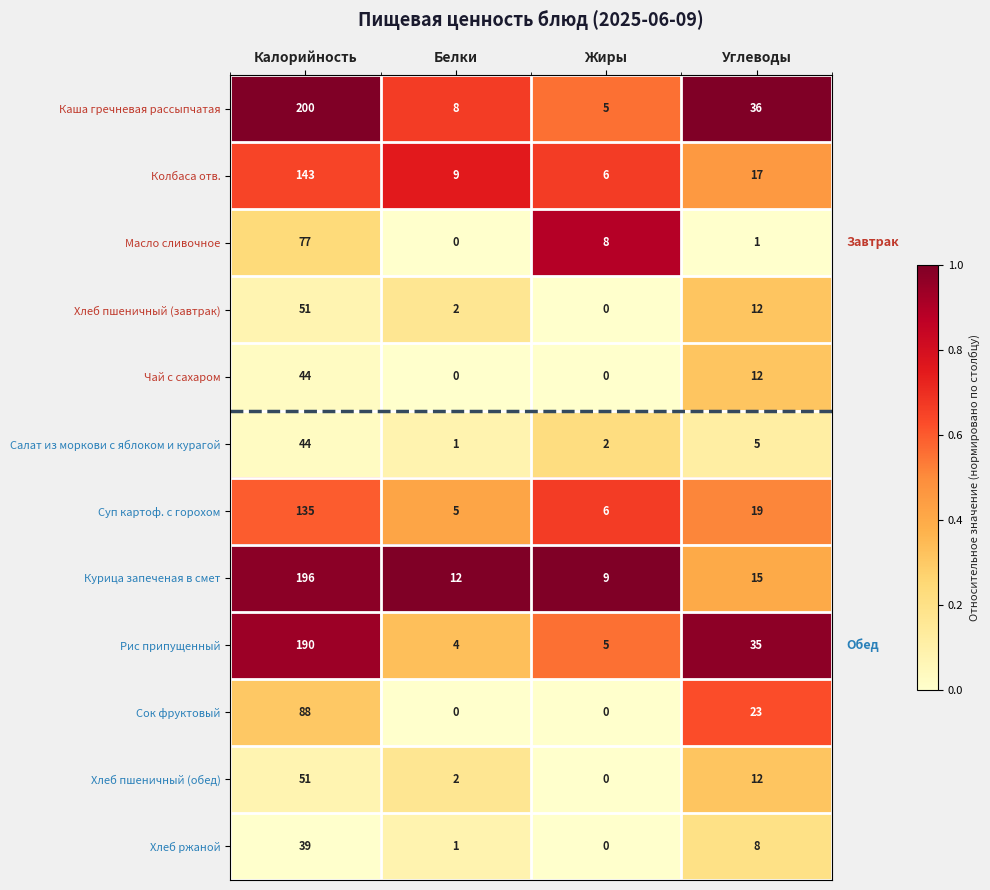

What is the sum of all Хлеб пшеничный (обед) values?

65